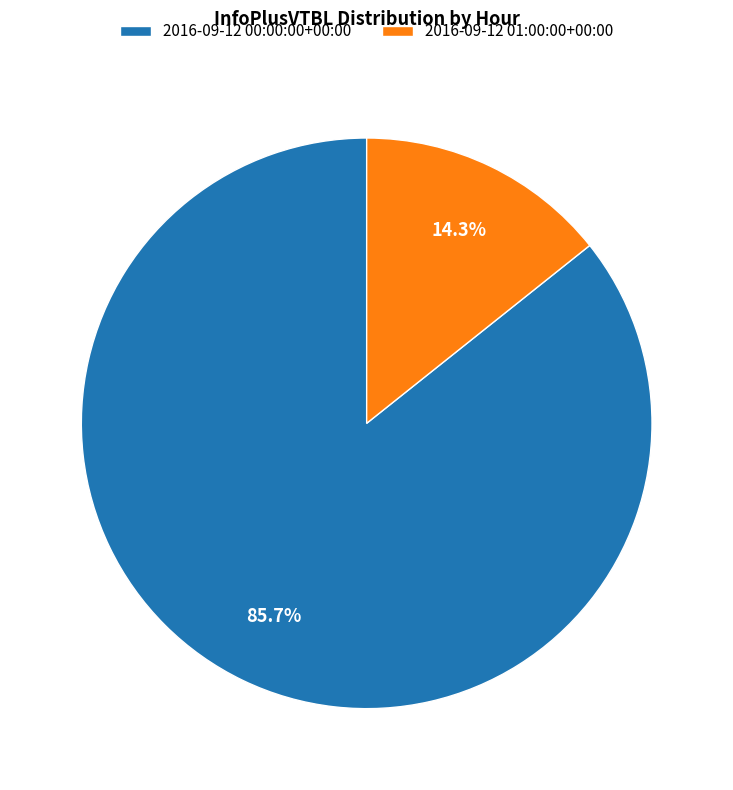

To the nearest percent, what is the average slice percentage?

50%